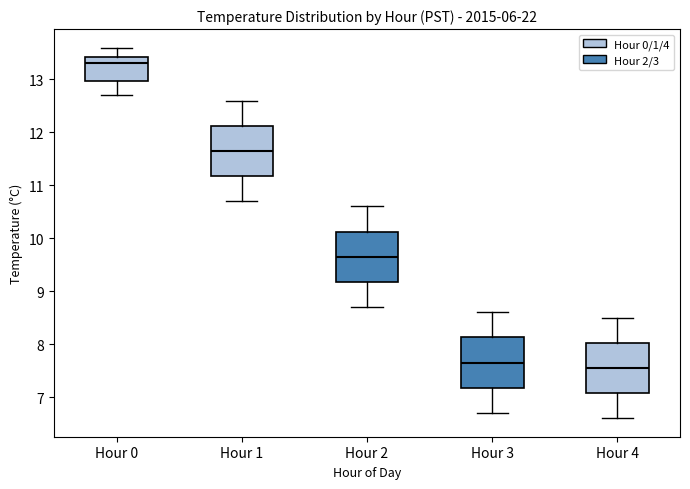

Where does the upper whisker of the box for Hour 4 end on the y-axis? The values are not printed on the chart, so give them approximately, as read against the axis.

8.5